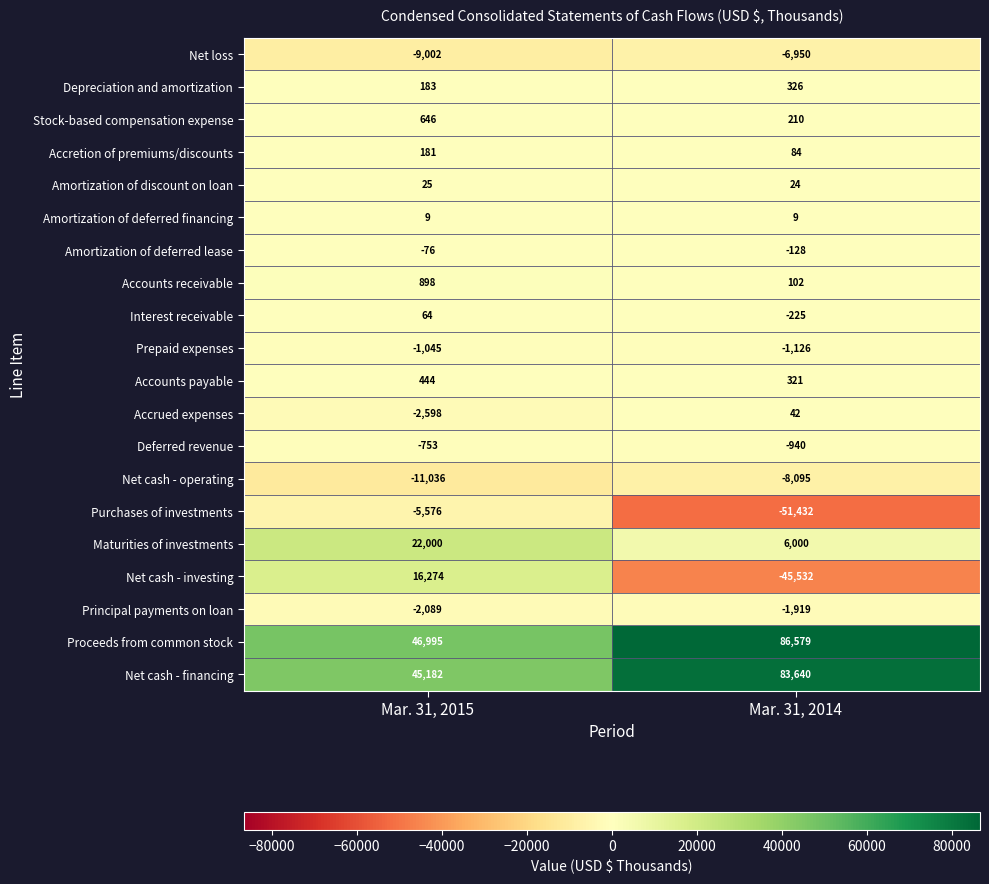

At which category is the sum across all series the highest?

Mar. 31, 2015